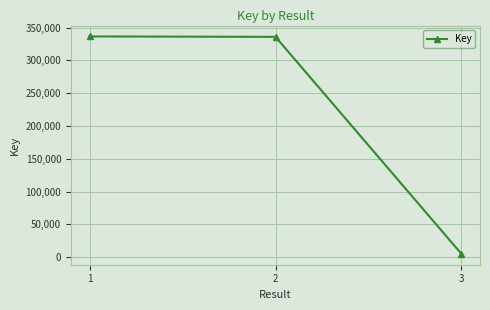

What is the minimum value shown in the chart?

5138